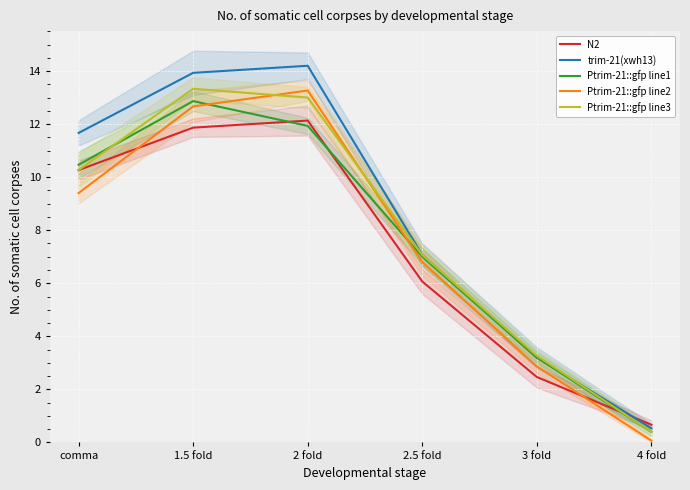

How many data points does each series have?

6